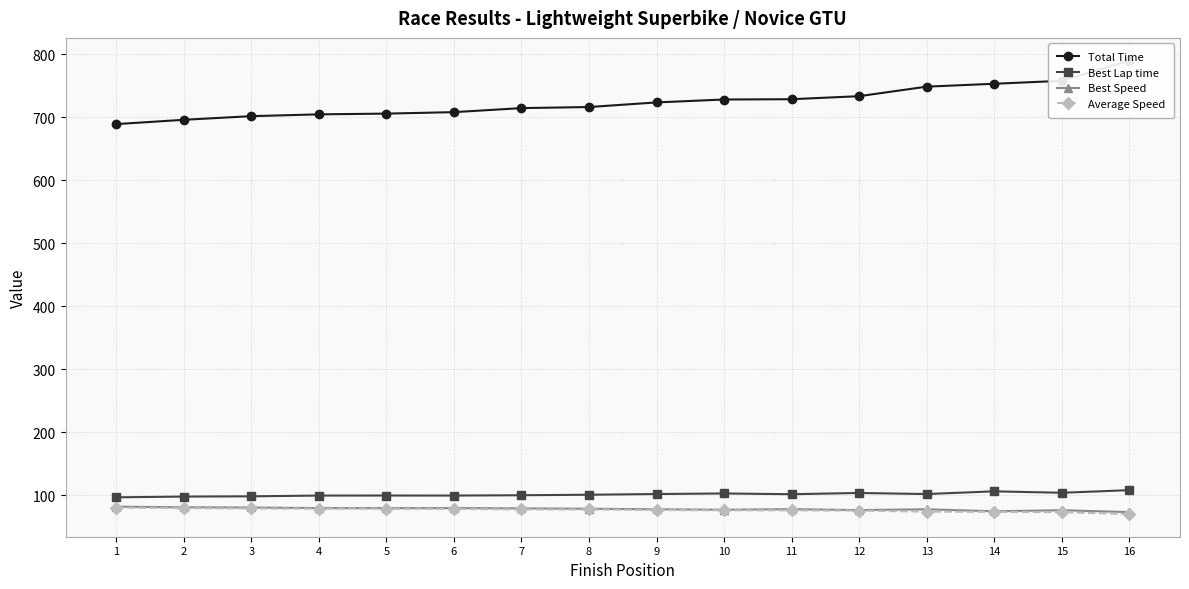

At which category is the sum across all series the highest?

16